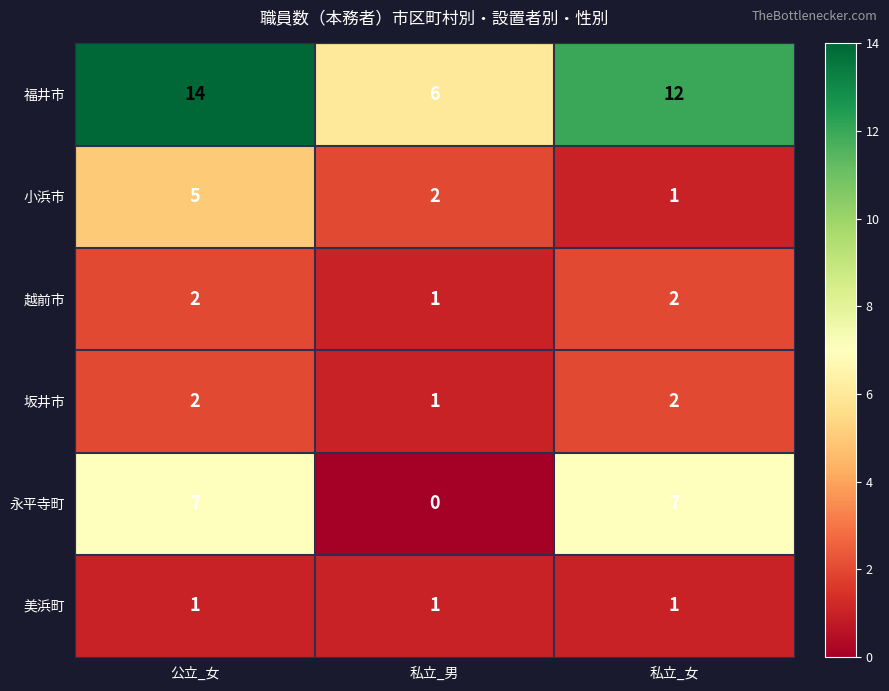

At which category does the chart reach its peak across all series?

公立_女